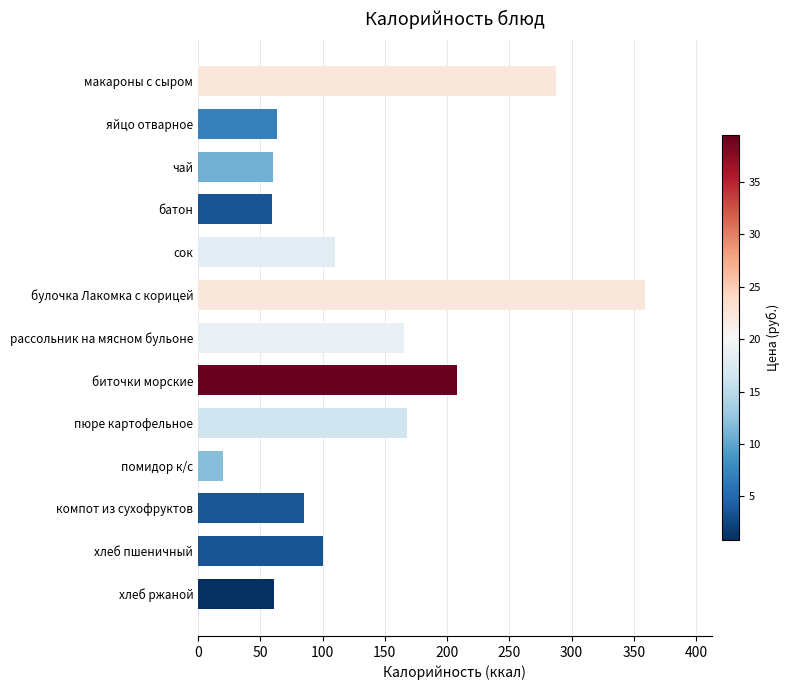

Which label corresponds to the smallest value in the chart?

помидор к/с